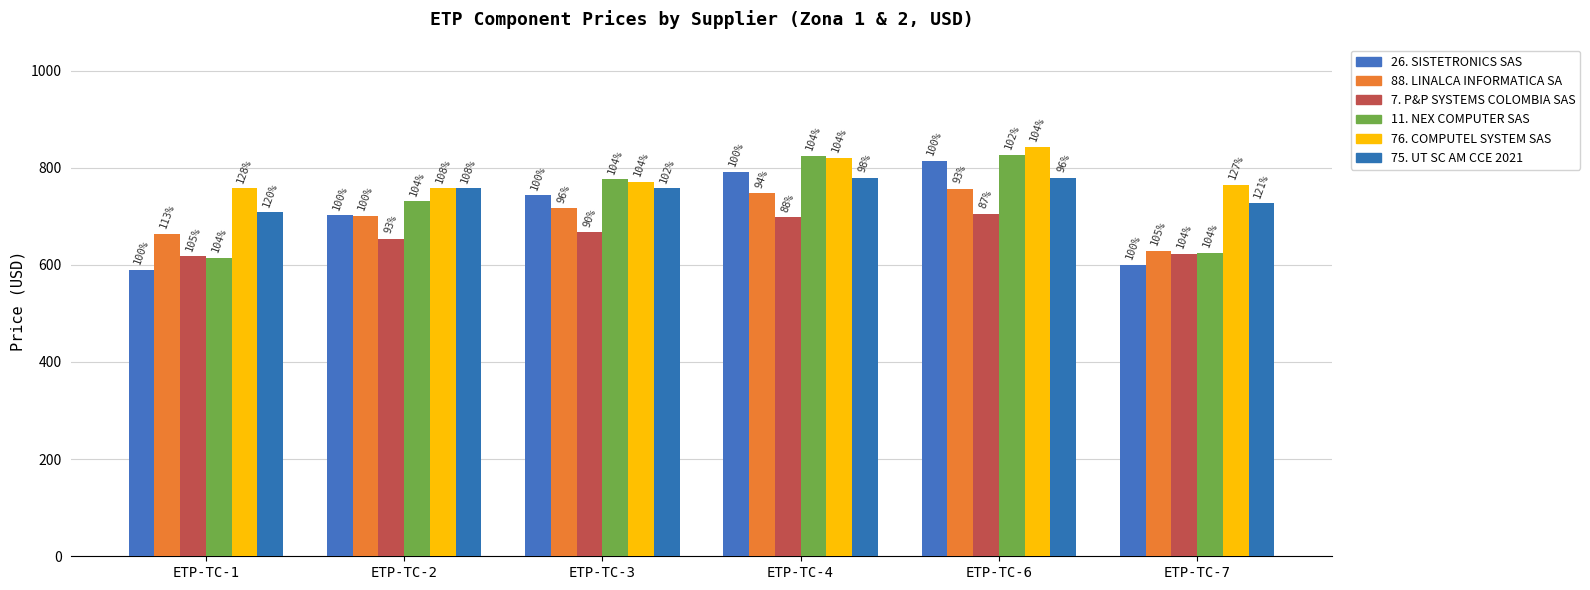

Rank the categories by 88. LINALCA INFORMATICA SA value from highest to lowest.

ETP-TC-6, ETP-TC-4, ETP-TC-3, ETP-TC-2, ETP-TC-1, ETP-TC-7